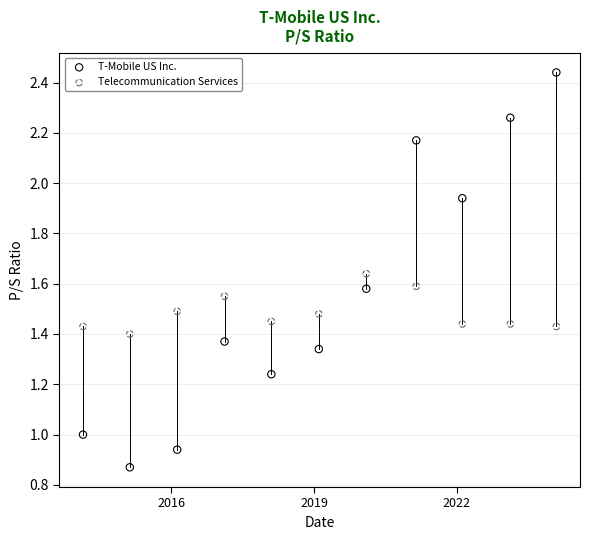

What are all the series names shown in the legend?

T-Mobile US Inc., Telecommunication Services